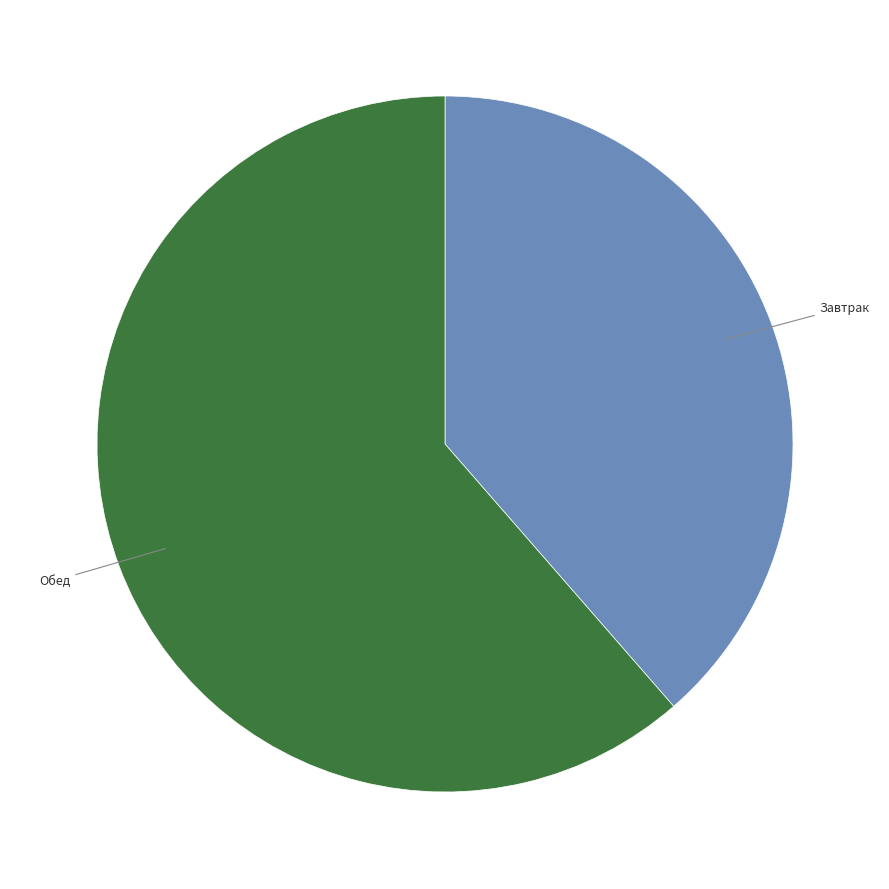

Is there a majority slice in this chart?

Yes